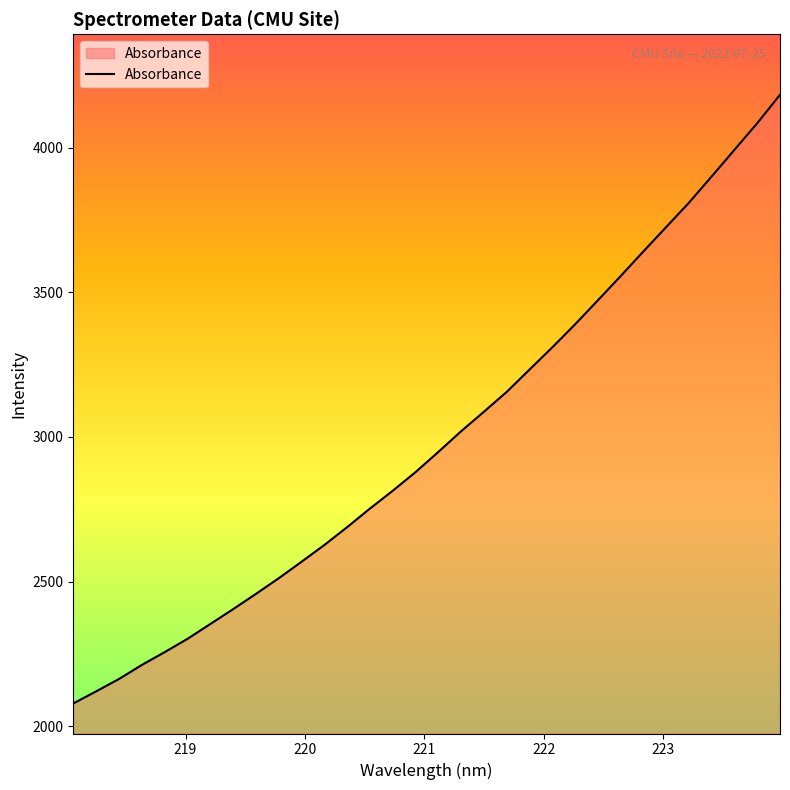

What is the maximum value shown in the chart?

4182.8